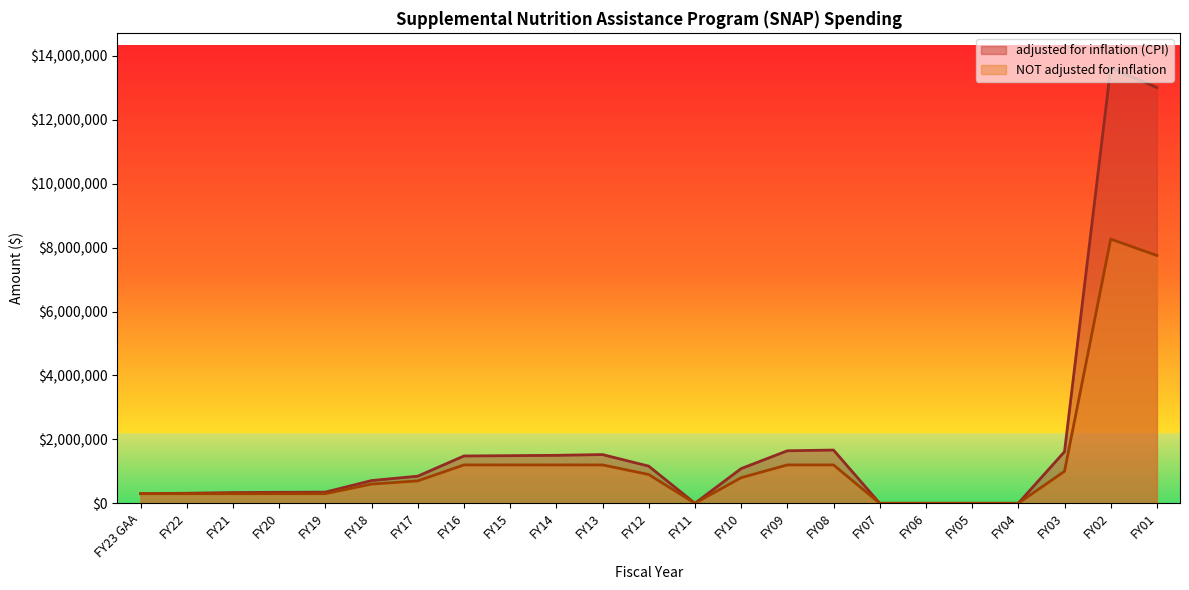

How many categories are shown in the chart?

23